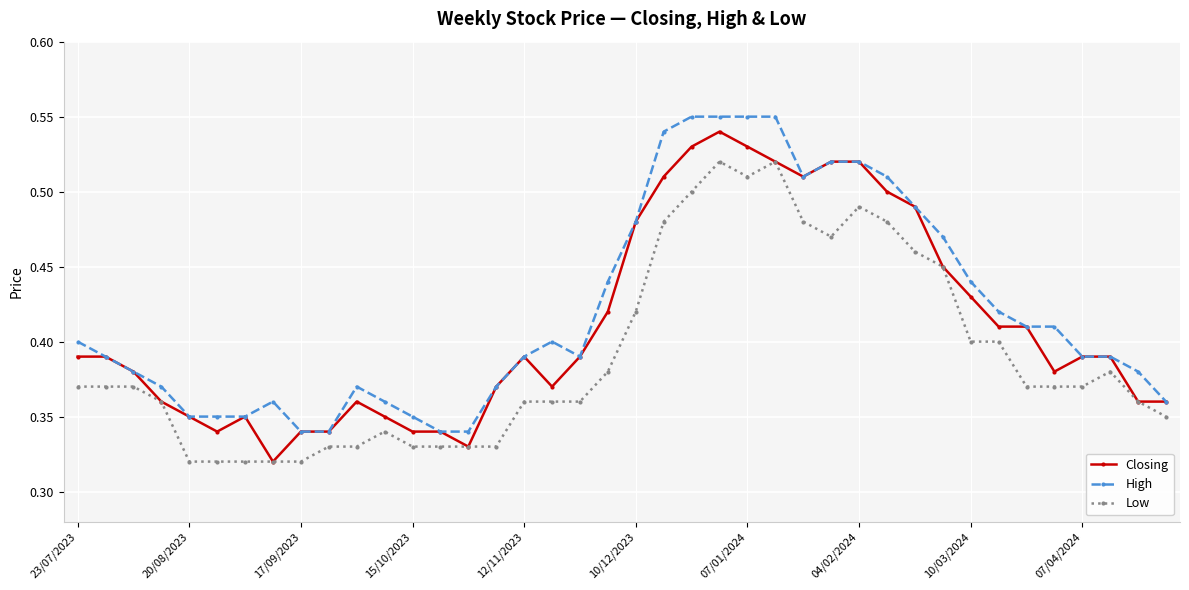

At how many categories does at least one series exceed 0?

40